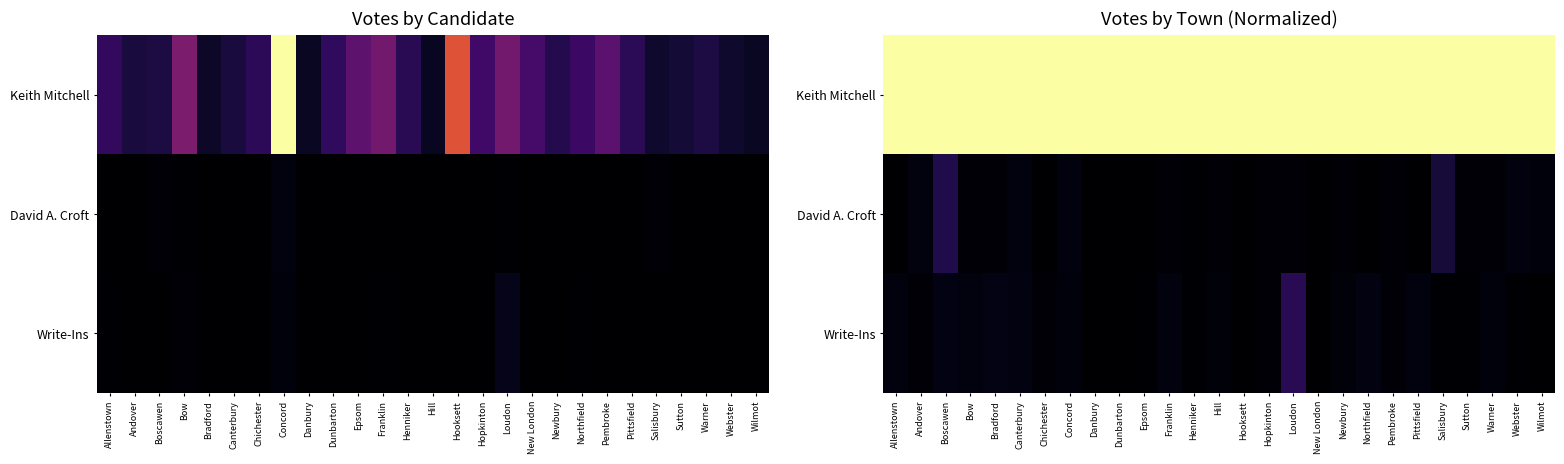

How many data points does each series have?

27